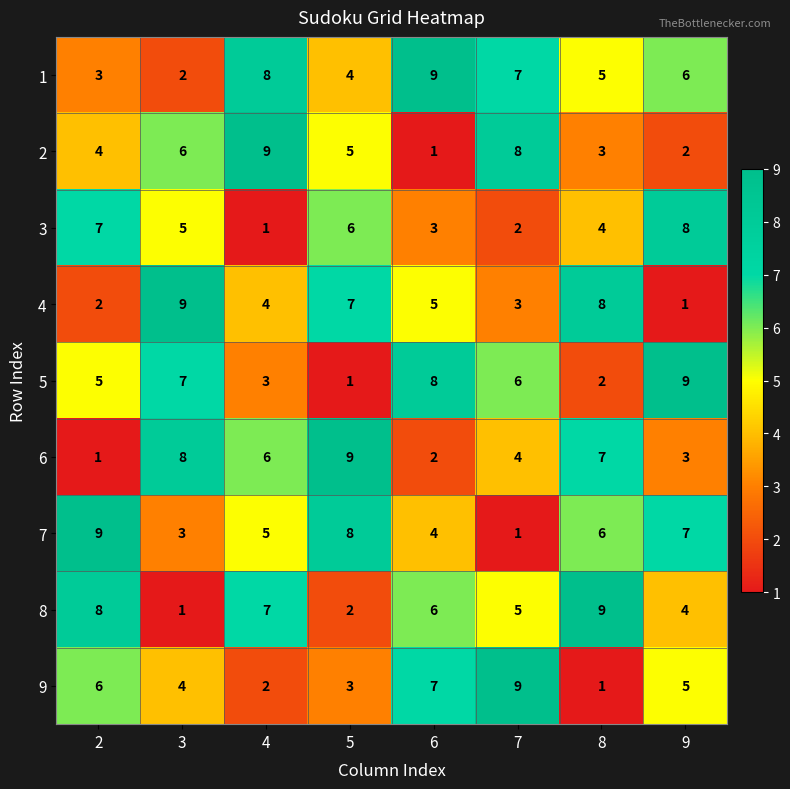

What is the maximum value shown in the chart?

9